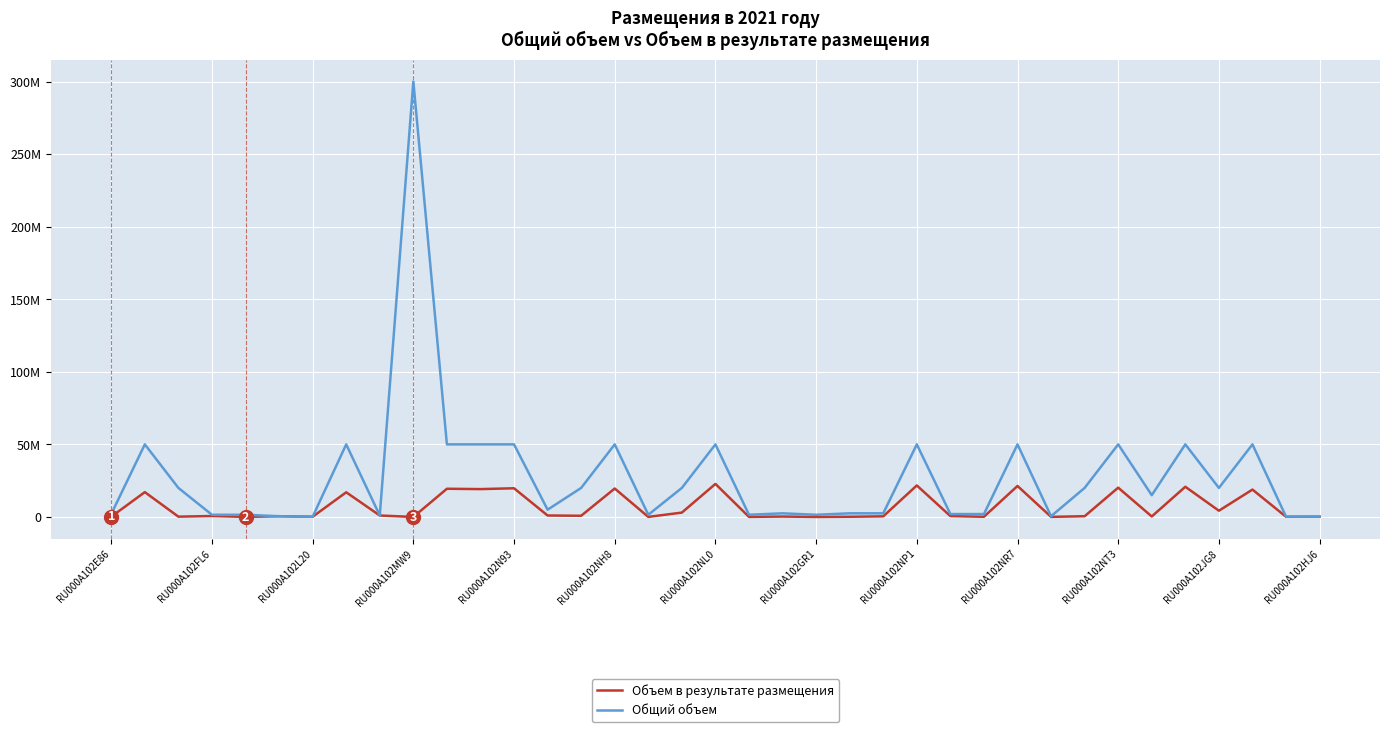

What is the lowest value of the Общий объем series?

150000